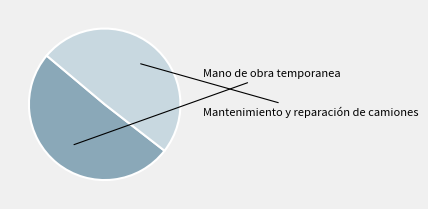

Is there any slice that represents more than half of the pie?

Yes